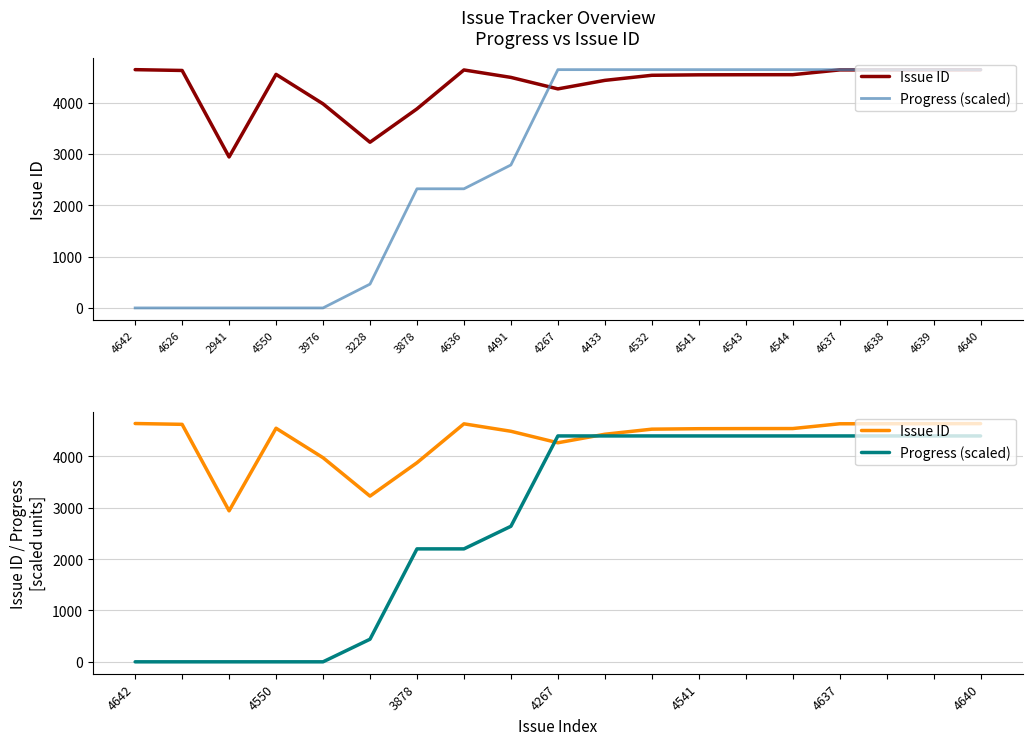

Which series has the largest total across all categories?

Issue ID